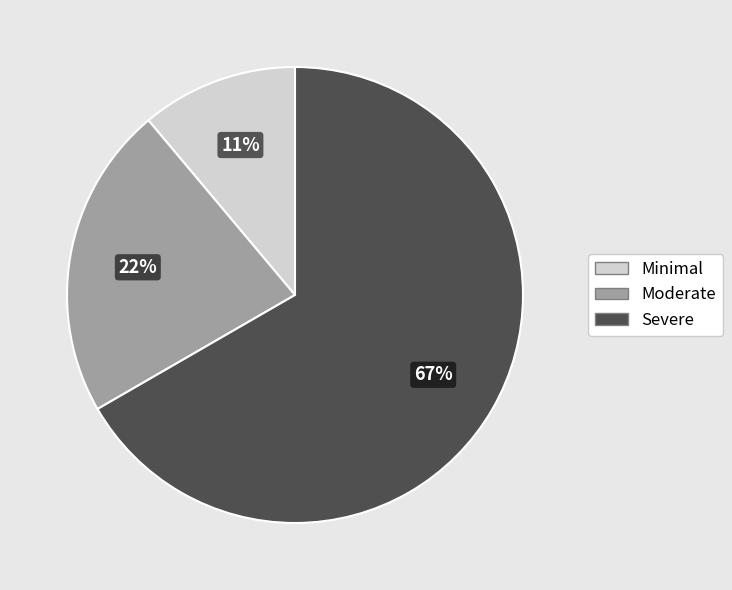

How many segments does this pie chart have?

3